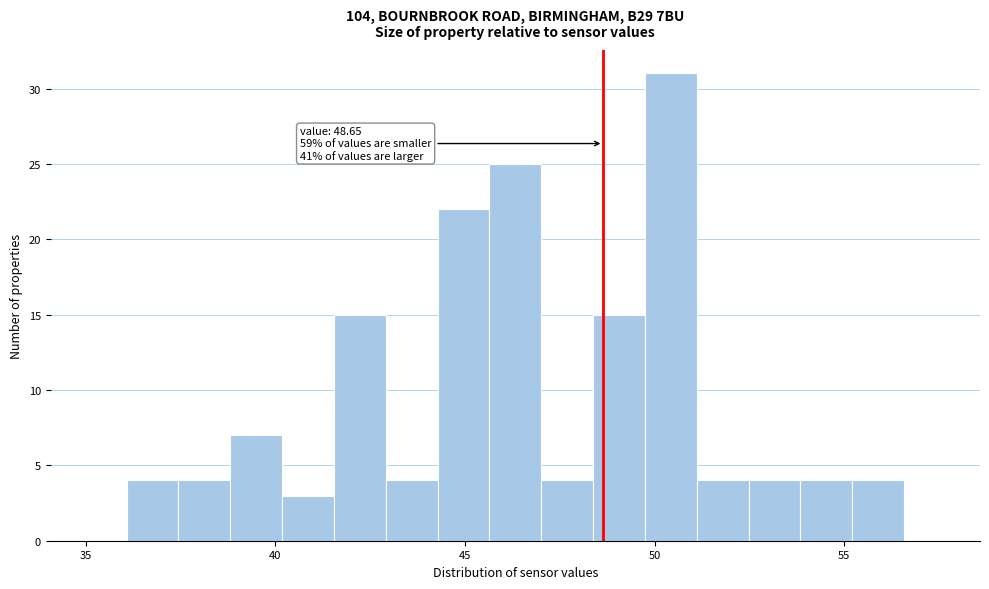

Read against the x-axis, roughly where is the centre of the tallest bar?

50.5